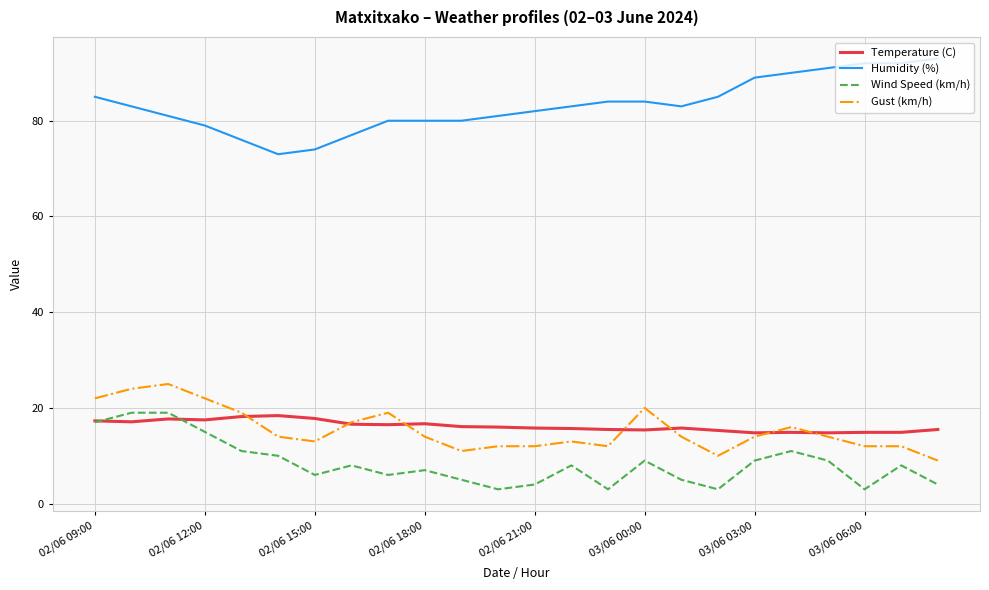

Which series has the widest spread of values?

Humidity (%)